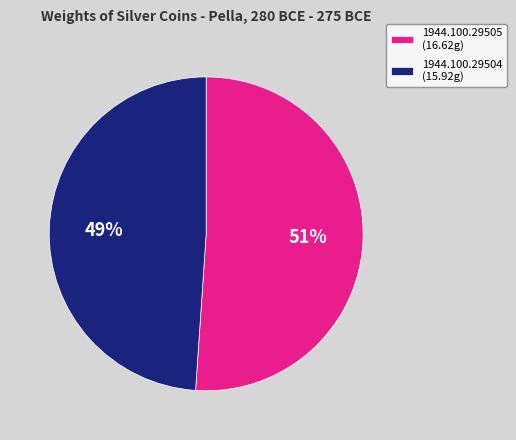

The 1944.100.29504 (15.92g) slice represents 41% of the pie. True or false?

False